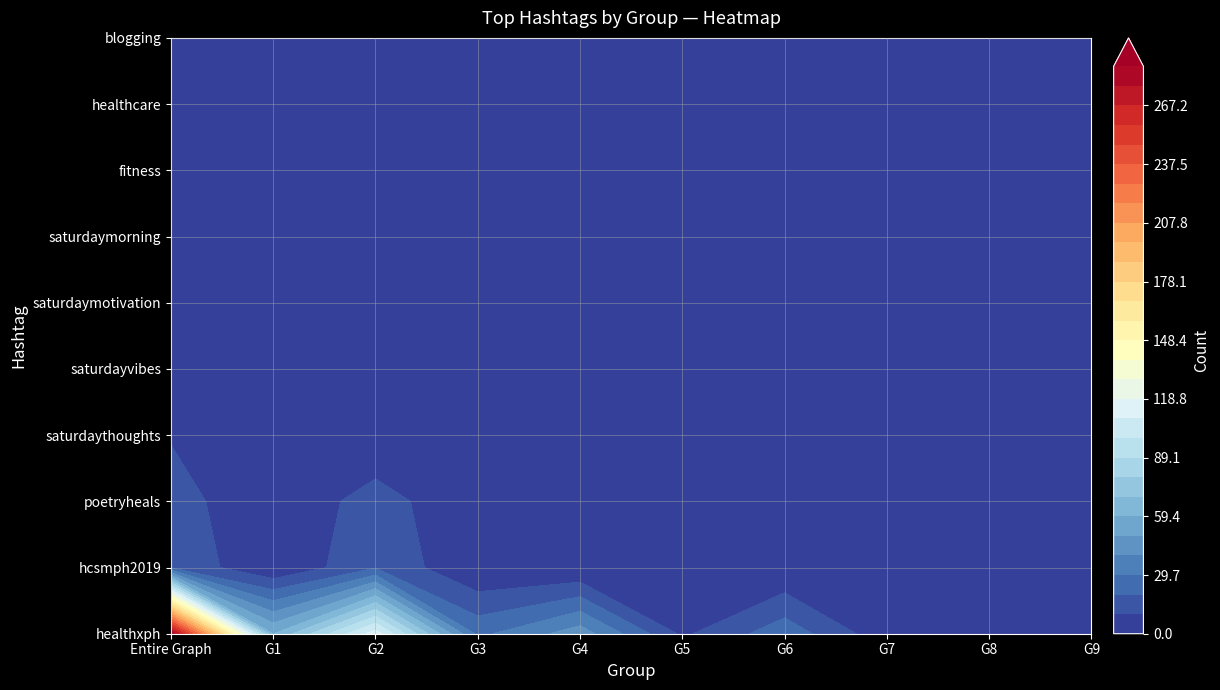

What is the highest value of the hcsmph2019 series?

19